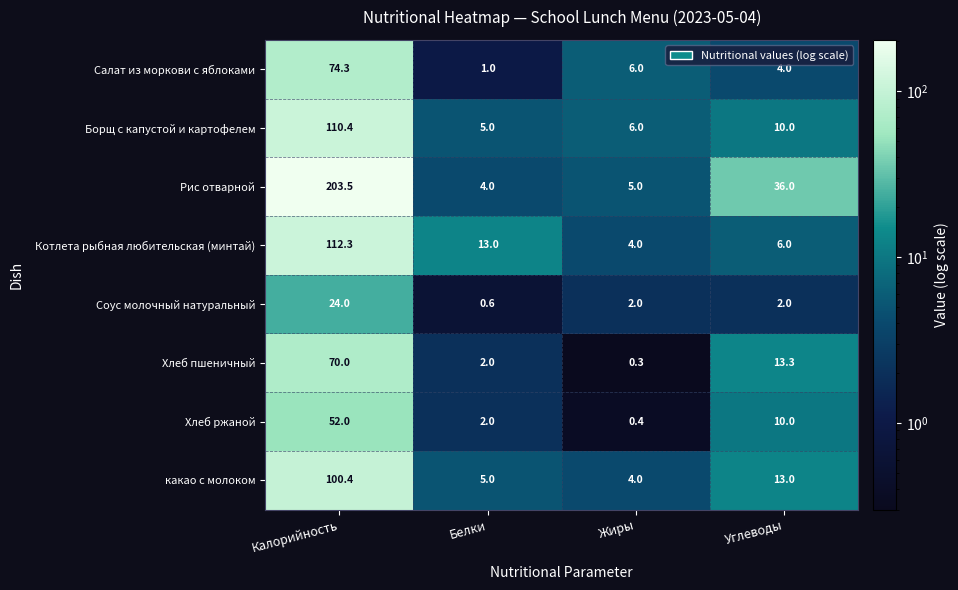

Which series has the largest range (max minus min)?

Рис отварной